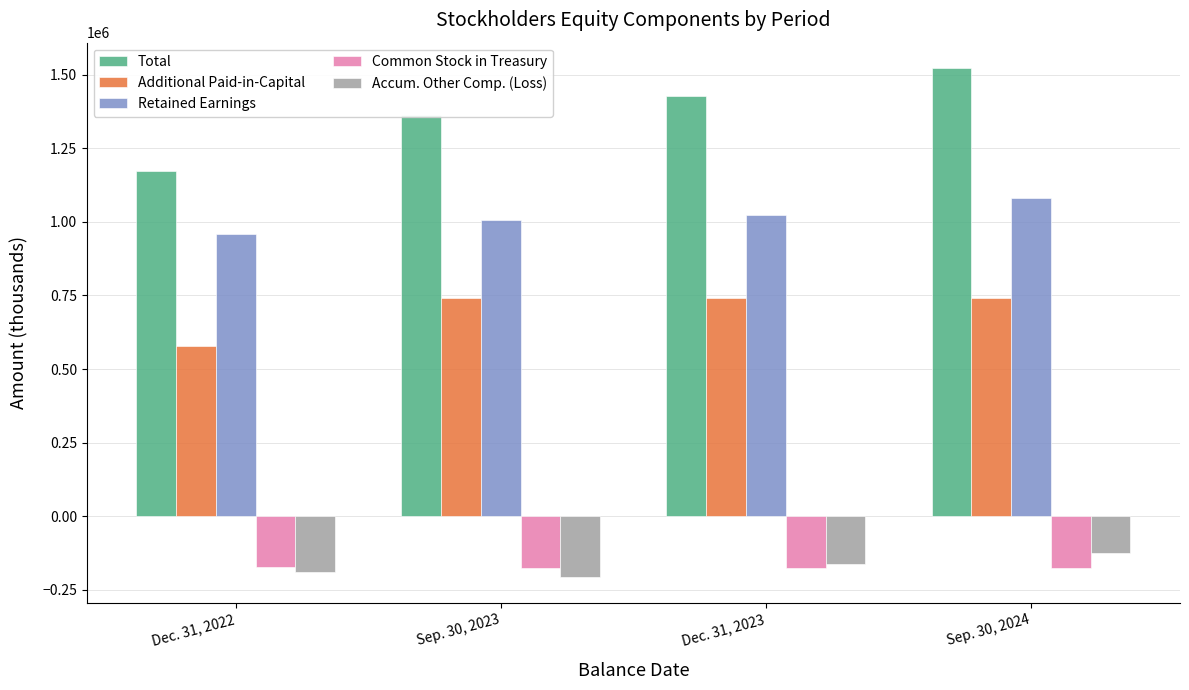

What is the value of the Total bar at the 2nd from the left?

1362821